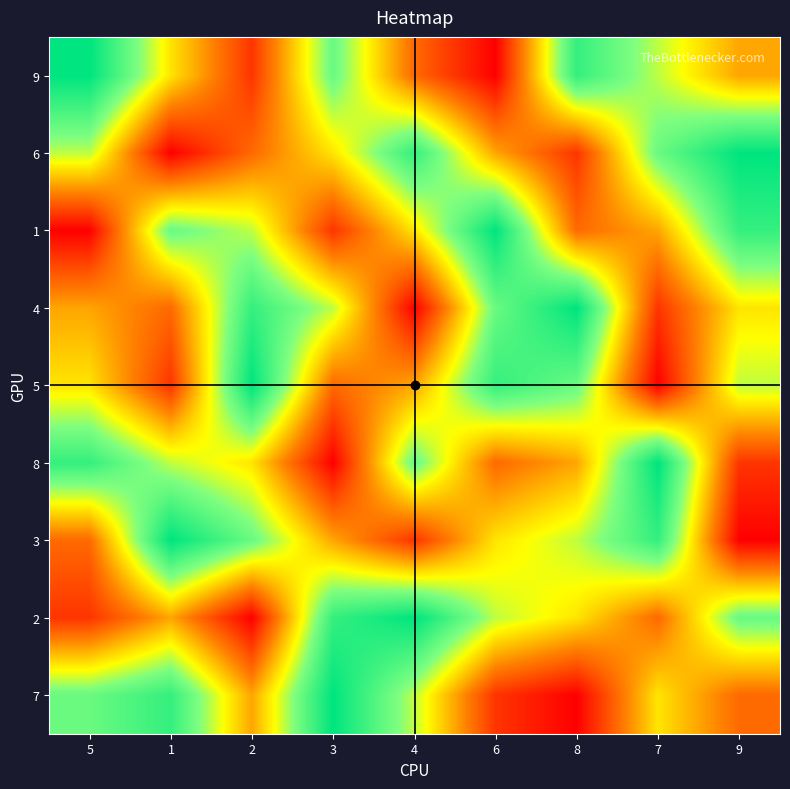

Which category has the lowest value across all series?

6